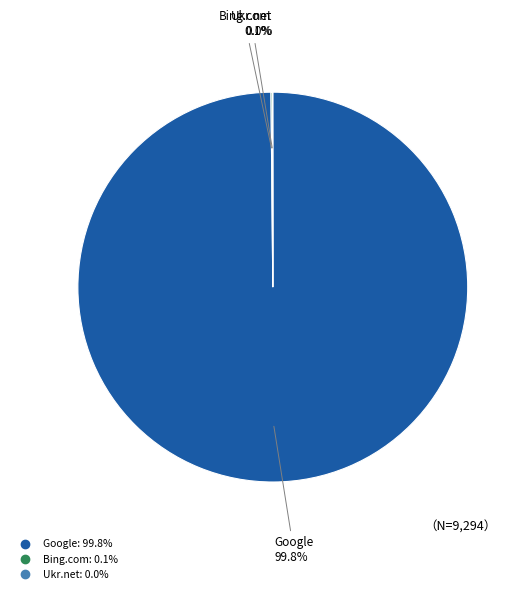

Is there a majority slice in this chart?

Yes